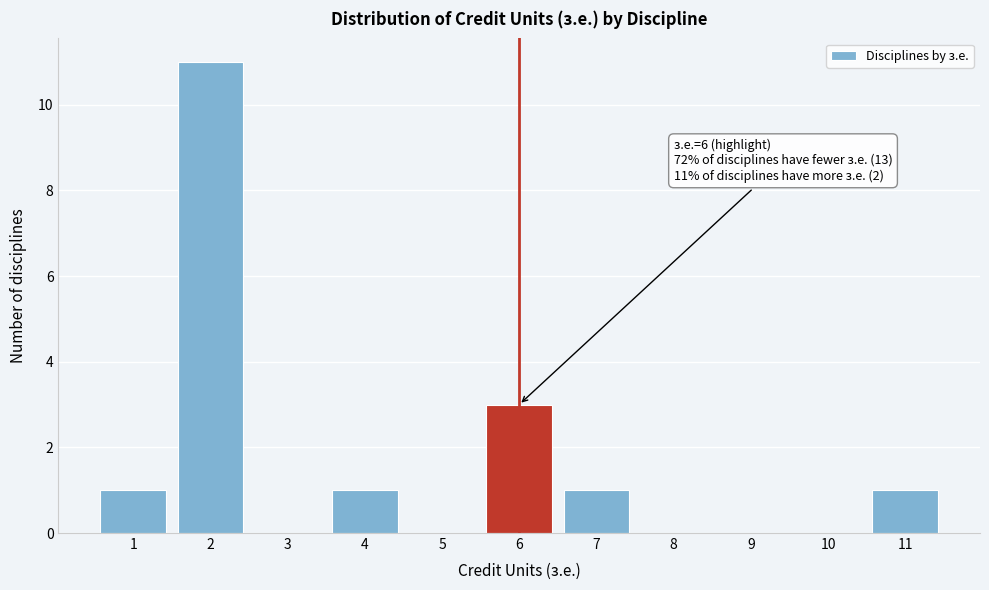

Over which range of the x-axis is the bar tallest?

1.5 to 2.5